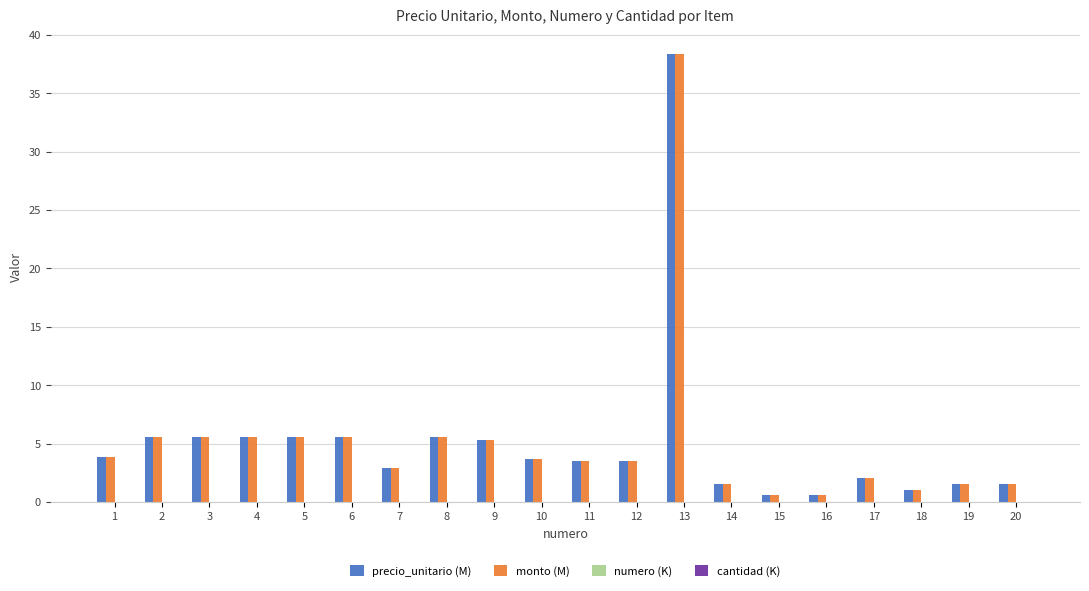

True or false: monto (M) has a value of 7.1 at 9.

False